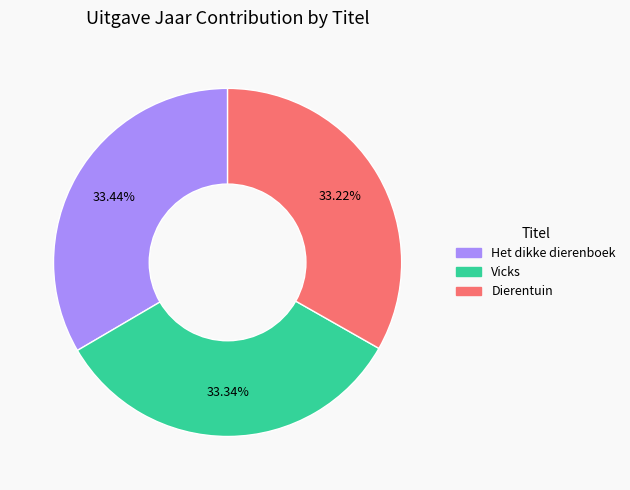

Is there a majority slice in this chart?

No